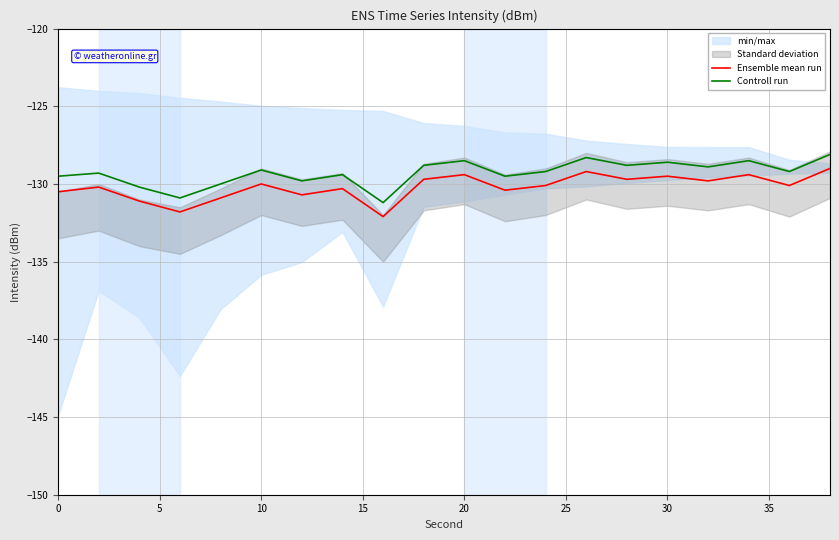

How many data points does each series have?

20